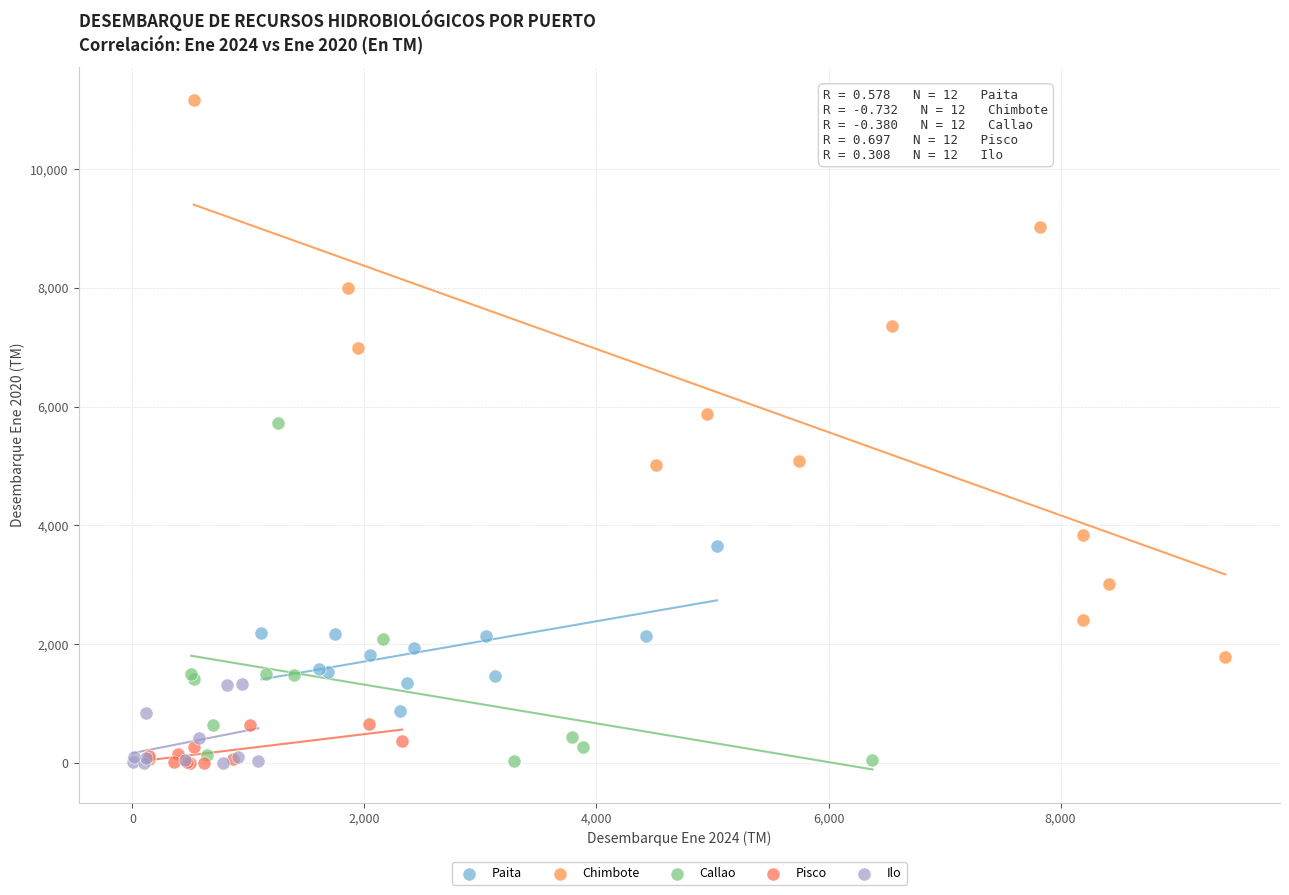

Which series has the widest spread of Y values?

Chimbote